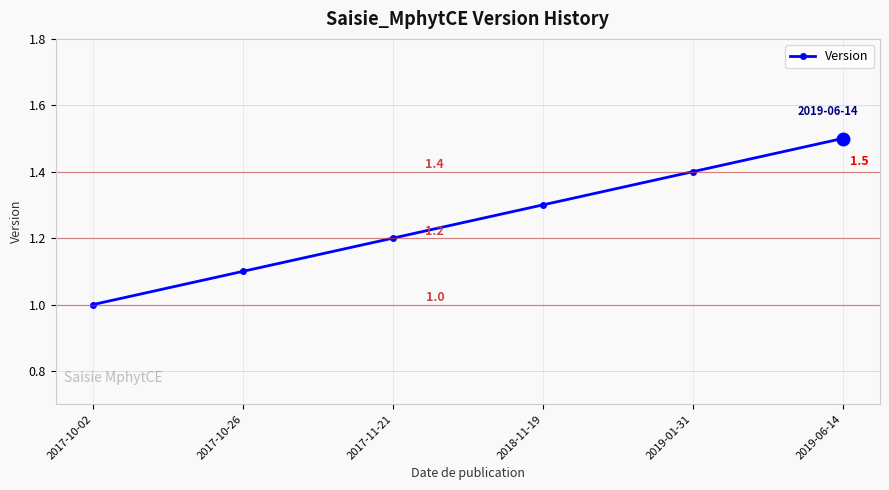

The chart shows a value of 0.5 at 2017-10-02. True or false?

False